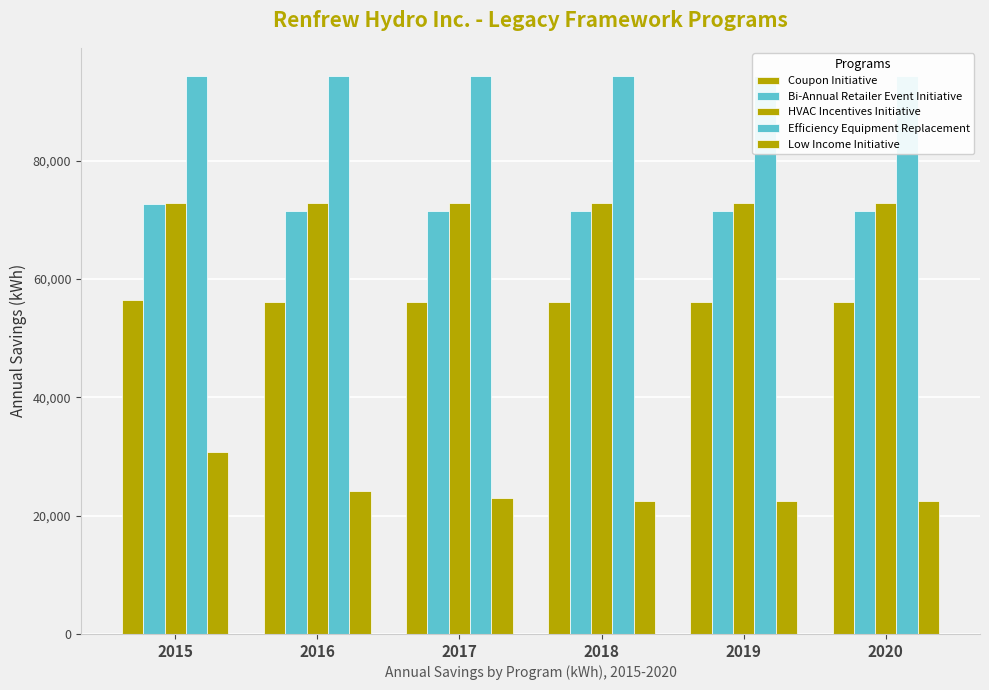

Is the value of HVAC Incentives Initiative at 2015 greater than the value of Efficiency Equipment Replacement at 2015?

No